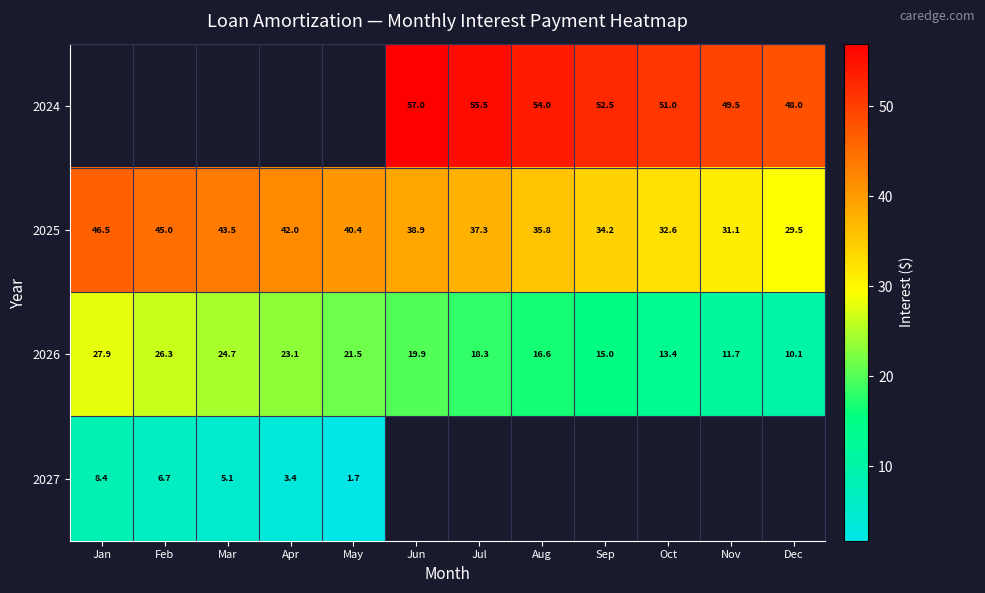

What value does the 2025 series have at Oct?

32.6